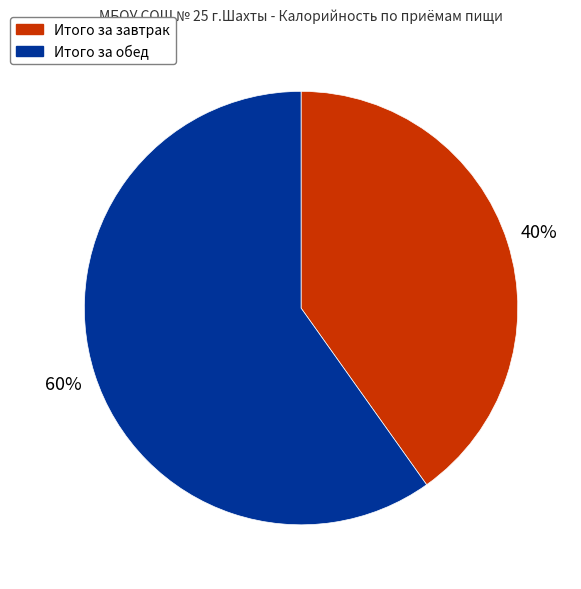

Count the number of slices in the pie.

2